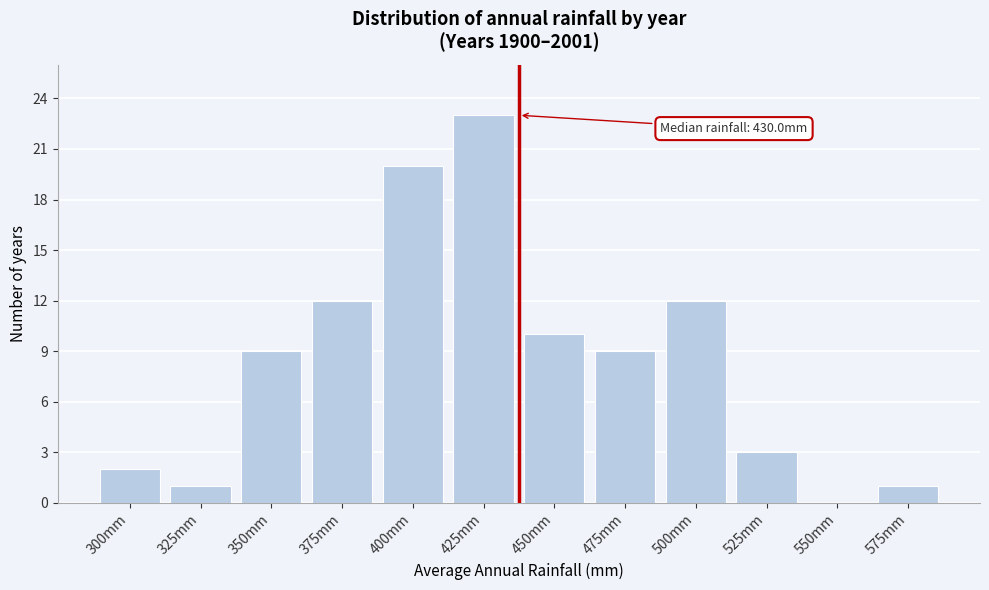

Reading right to left, what are all the values shown in this chart?

575mm=1	550mm=0	525mm=3	500mm=12	475mm=9	450mm=10	425mm=23	400mm=20	375mm=12	350mm=9	325mm=1	300mm=2